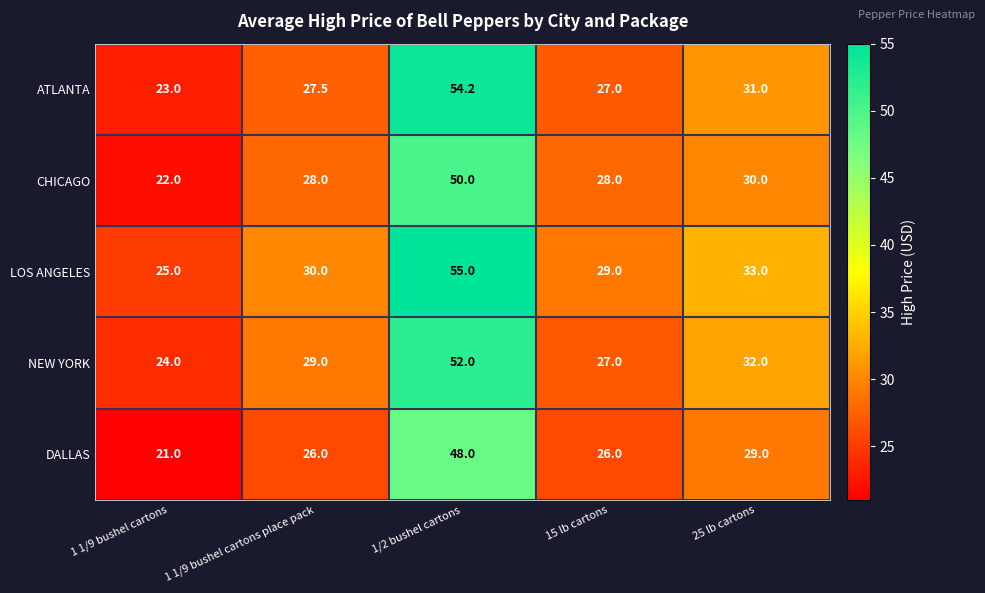

Reading left to right, extract all data points from this chart.

ATLANTA: 1 1/9 bushel cartons=23.0	1 1/9 bushel cartons place pack=27.5	1/2 bushel cartons=54.2	15 lb cartons=27.0	25 lb cartons=31.0
CHICAGO: 1 1/9 bushel cartons=22.0	1 1/9 bushel cartons place pack=28.0	1/2 bushel cartons=50.0	15 lb cartons=28.0	25 lb cartons=30.0
LOS ANGELES: 1 1/9 bushel cartons=25.0	1 1/9 bushel cartons place pack=30.0	1/2 bushel cartons=55.0	15 lb cartons=29.0	25 lb cartons=33.0
NEW YORK: 1 1/9 bushel cartons=24.0	1 1/9 bushel cartons place pack=29.0	1/2 bushel cartons=52.0	15 lb cartons=27.0	25 lb cartons=32.0
DALLAS: 1 1/9 bushel cartons=21.0	1 1/9 bushel cartons place pack=26.0	1/2 bushel cartons=48.0	15 lb cartons=26.0	25 lb cartons=29.0